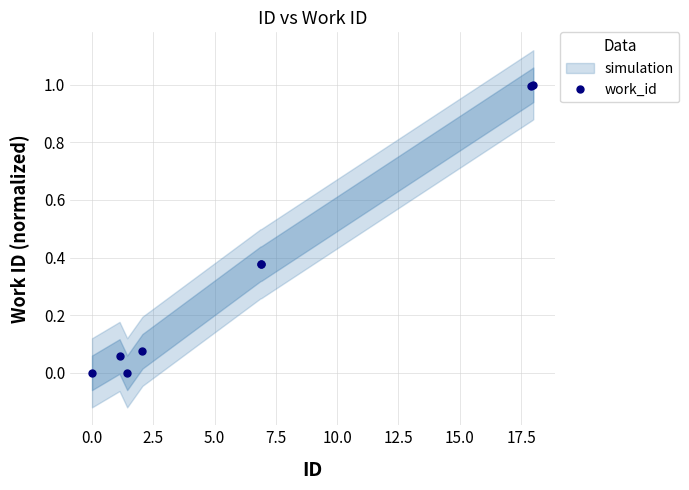

Which has a higher value, 5.0 or 2.5?

5.0